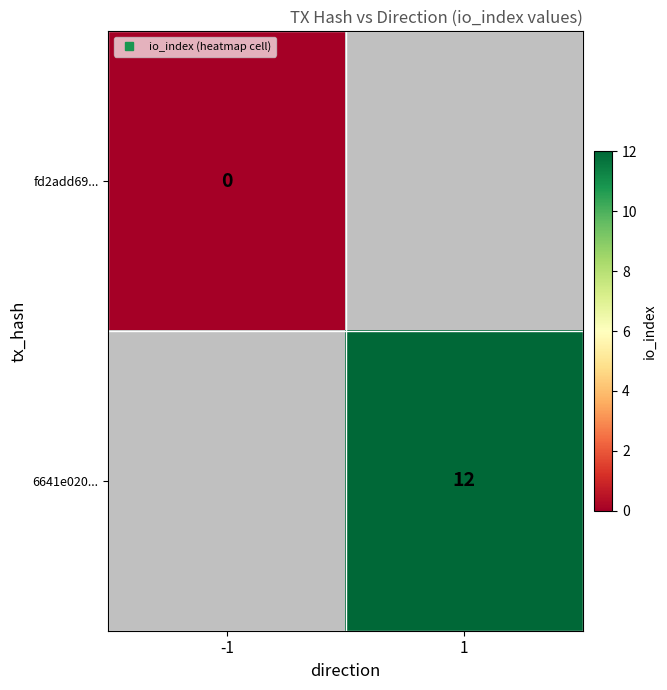

The fd2add69... series shows 0.0 at -1. True or false?

True